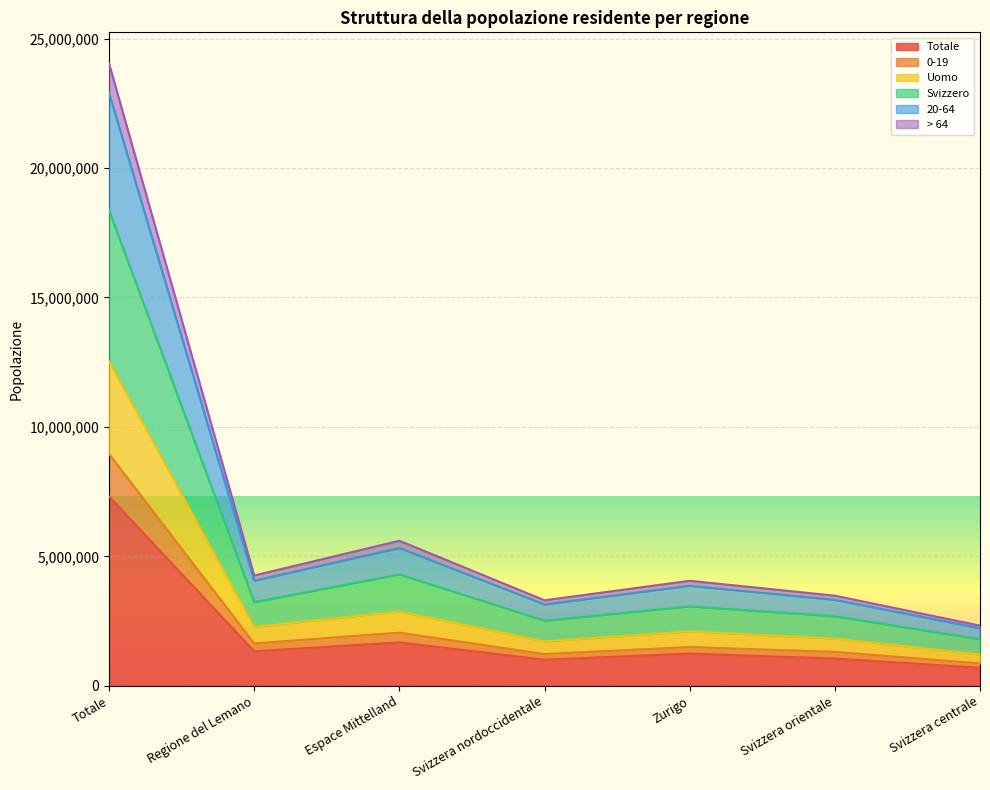

What are all the series names shown in the legend?

Totale, 0-19, Uomo, Svizzero, 20-64, > 64